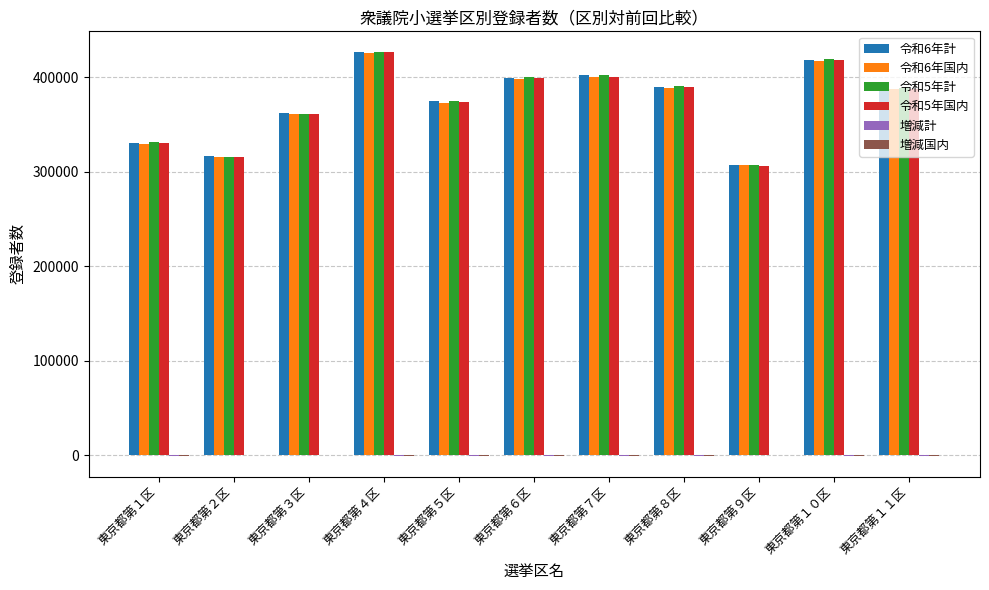

How many groups of bars are there?

11